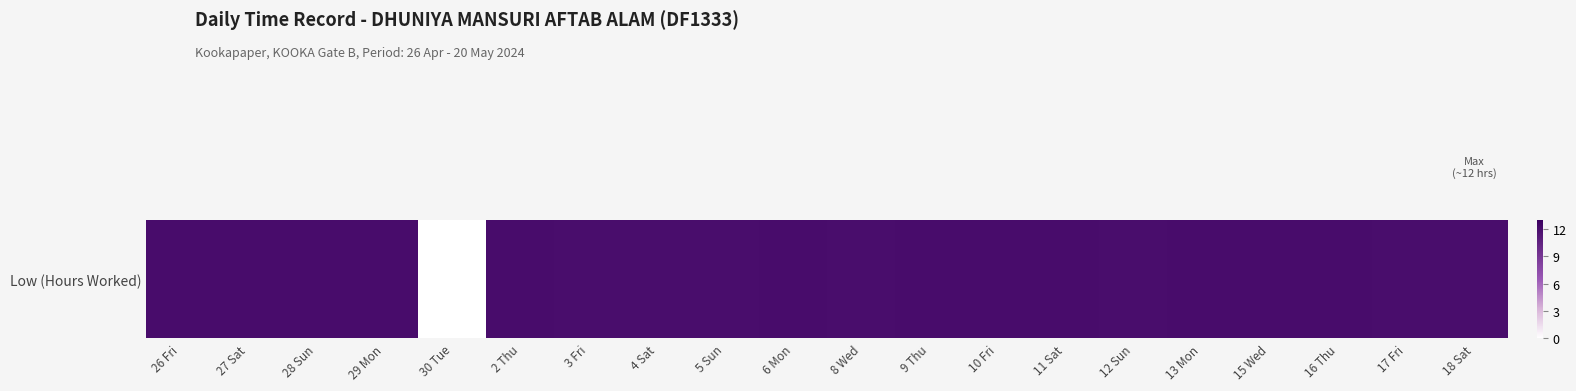

How many data points are less than 12?

2